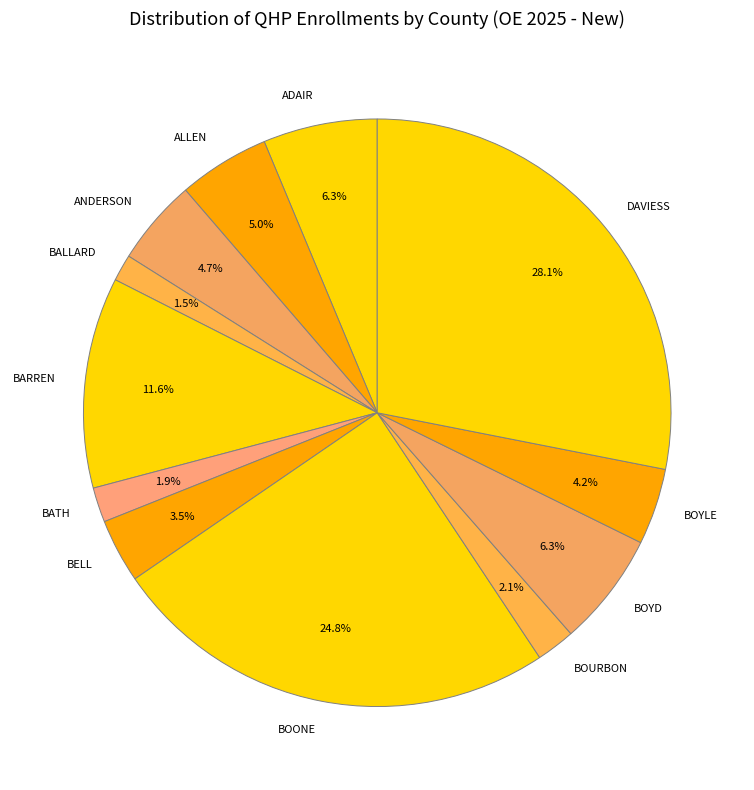

How much of the chart is everything except BOURBON?

97.9%